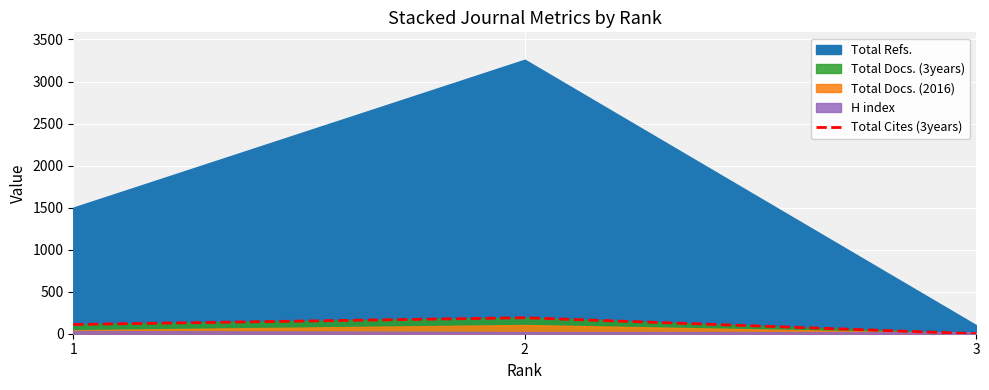

Count the values in the range 0 to 190.

3